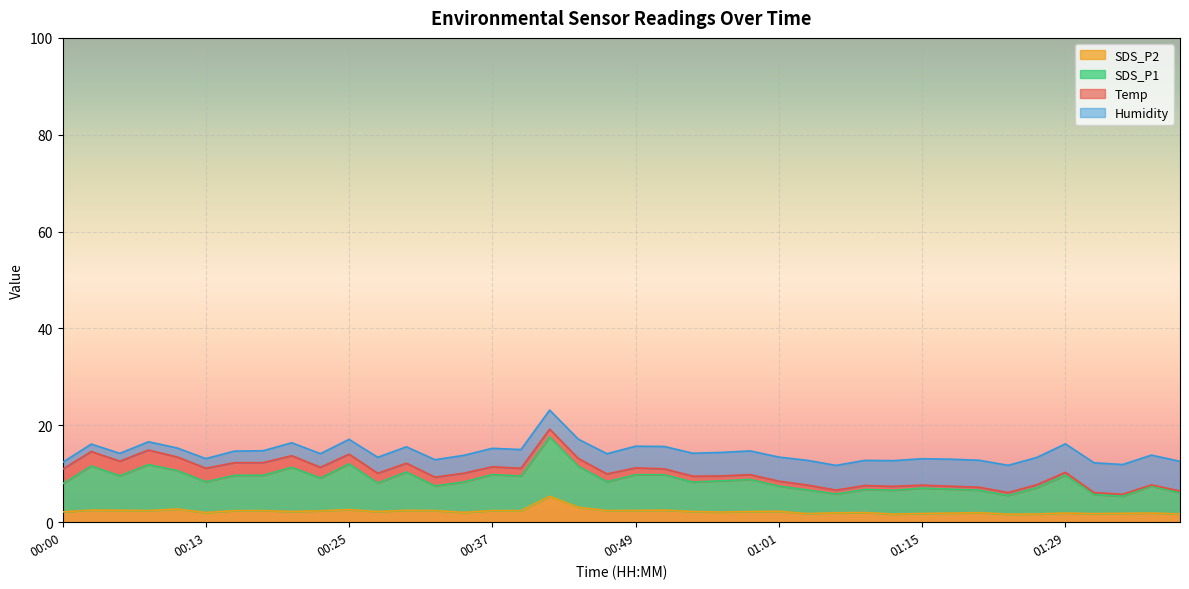

How many data points does each series have?

40